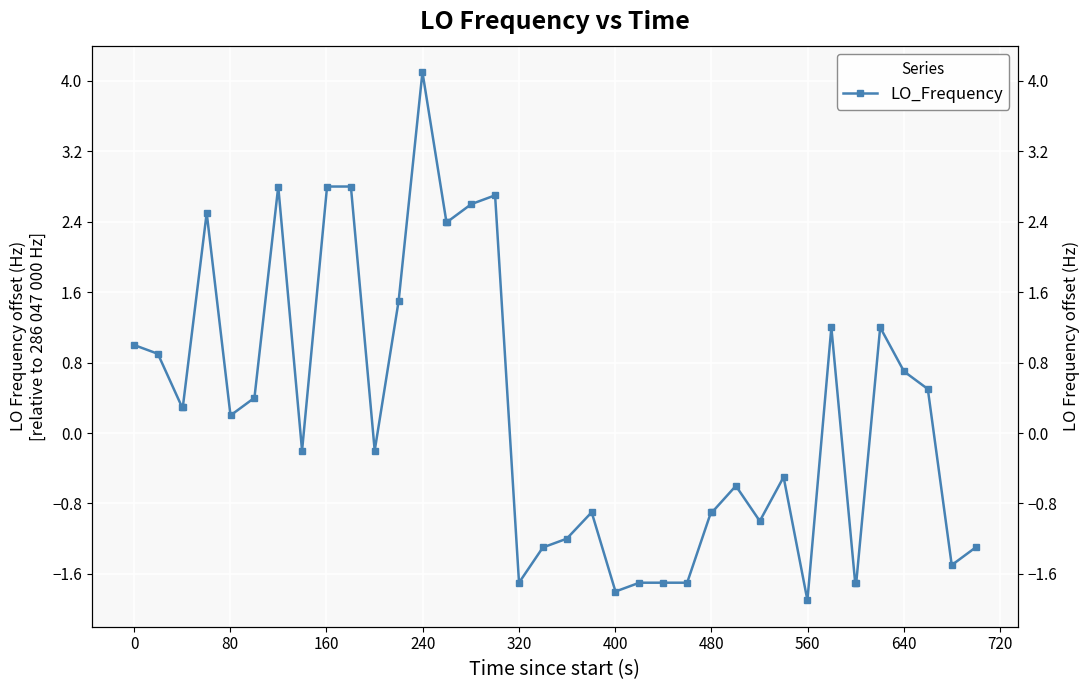

How many lines are shown in the chart?

1